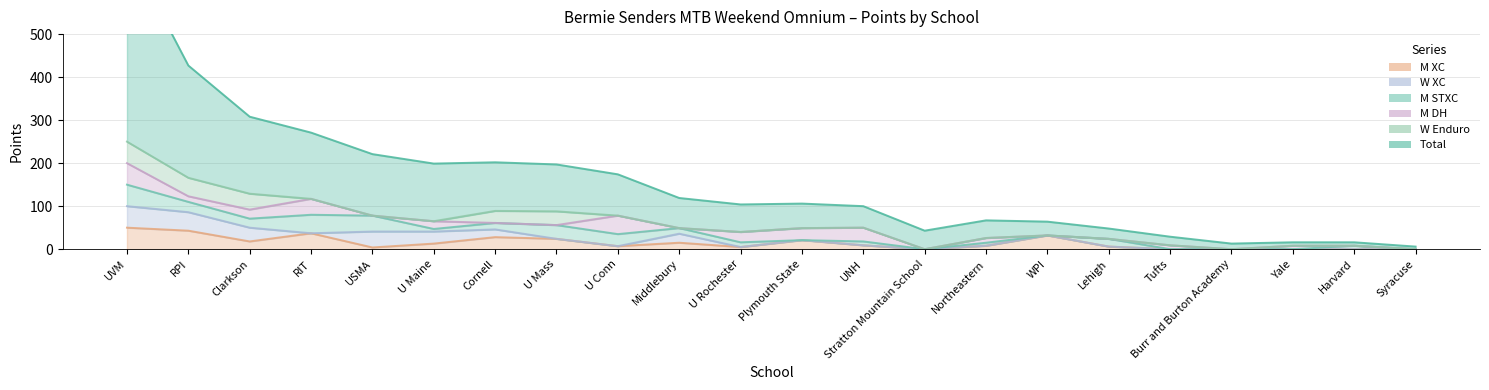

List the labels in order of M DH value, smallest first.

USMA, Cornell, U Mass, Middlebury, Stratton Mountain School, WPI, Lehigh, Burr and Burton Academy, Harvard, Syracuse, Yale, Tufts, Northeastern, RPI, U Maine, Clarkson, U Rochester, Plymouth State, UNH, RIT, U Conn, UVM